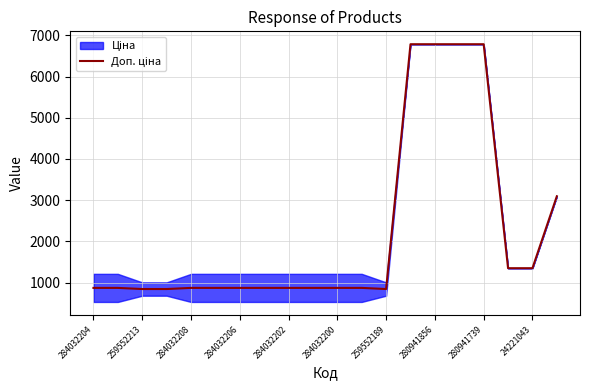

How many points are lower than both their immediate neighbors (excluding endpoints)?

1